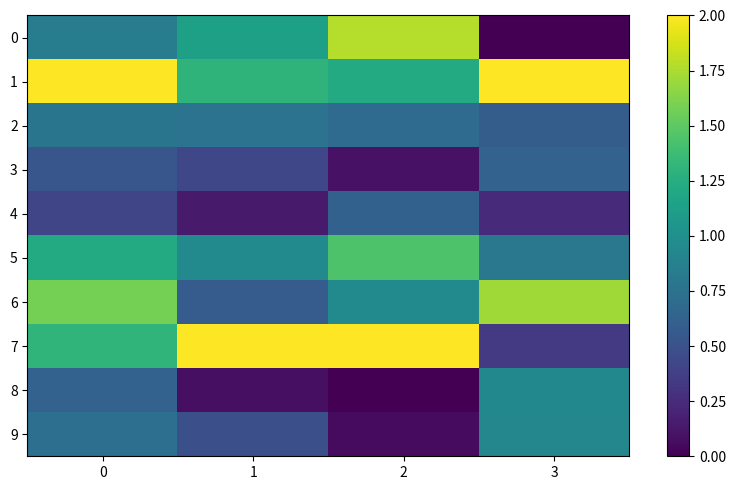

Reading left to right, list all the values displayed in this chart.

0: 0=0.8	1=1.1	2=1.8	3=0.0
1: 0=2.0	1=1.3	2=1.2	3=2.0
2: 0=0.8	1=0.8	2=0.7	3=0.6
3: 0=0.5	1=0.4	2=0.1	3=0.6
4: 0=0.4	1=0.1	2=0.6	3=0.2
5: 0=1.2	1=1.0	2=1.4	3=0.8
6: 0=1.6	1=0.6	2=1.0	3=1.7
7: 0=1.3	1=2.0	2=2.0	3=0.3
8: 0=0.6	1=0.1	2=0.0	3=0.9
9: 0=0.7	1=0.5	2=0.1	3=0.9